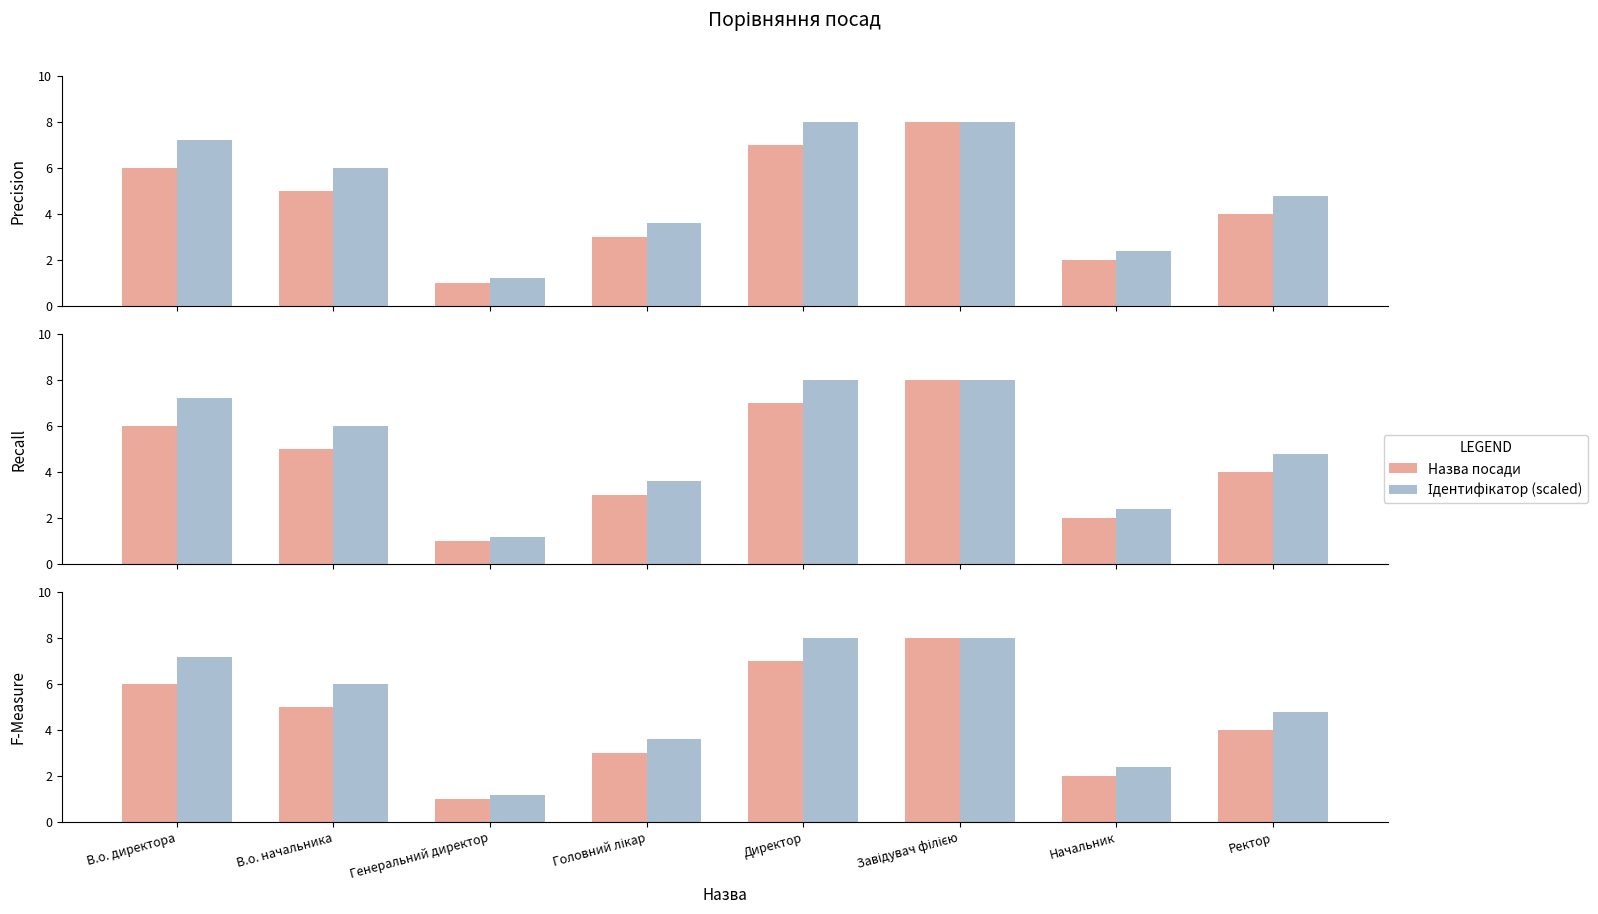

Reading left to right, transcribe all the data shown in this chart.

Назва посади: В.о. директора=6.0	В.о. начальника=5.0	Генеральний директор=1.0	Головний лікар=3.0	Директор=7.0	Завідувач філією=8.0	Начальник=2.0	Ректор=4.0
Ідентифікатор (scaled): В.о. директора=7.2	В.о. начальника=6.0	Генеральний директор=1.2	Головний лікар=3.6	Директор=8.0	Завідувач філією=8.0	Начальник=2.4	Ректор=4.8